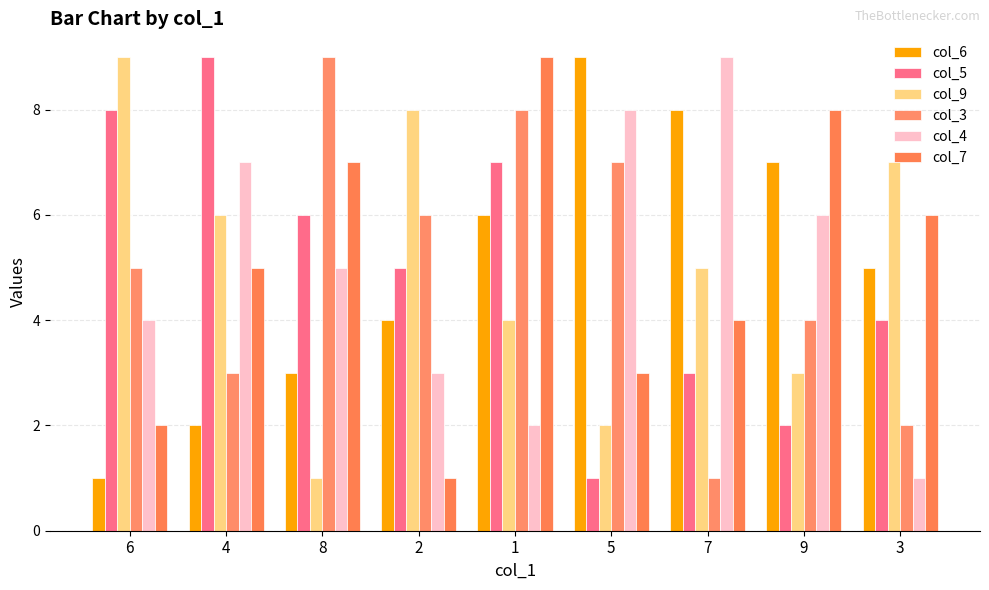

True or false: col_4 has a value of 15 at 7.

False